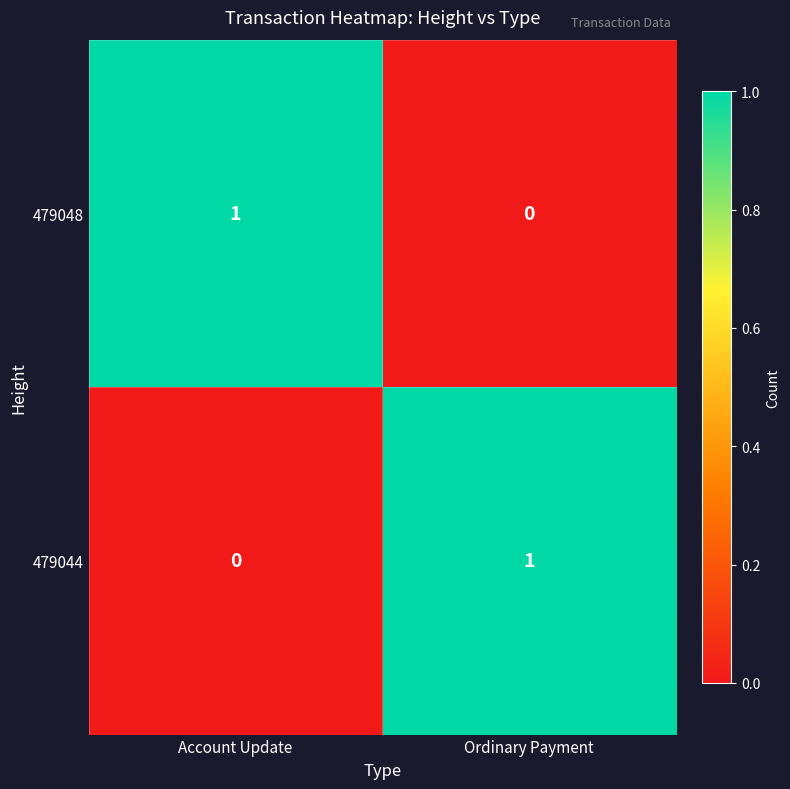

What is the difference between the highest and lowest values at Account Update?

1